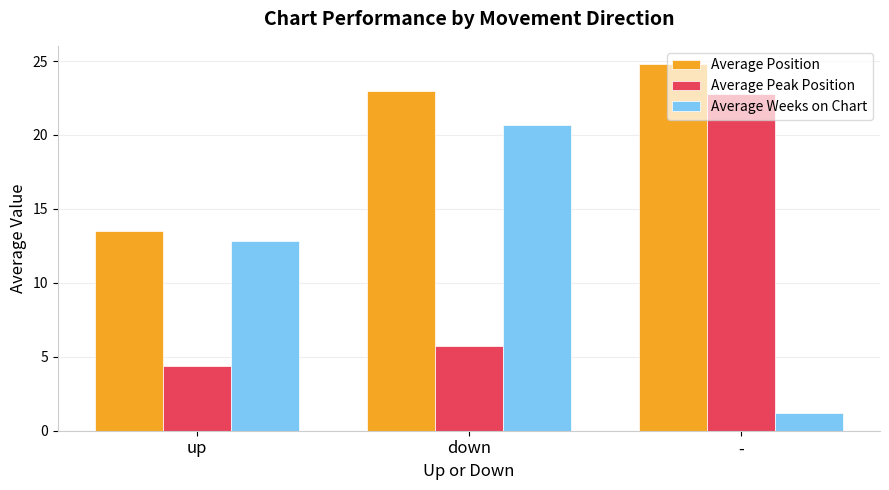

What is the approximate value of Average Position at -?

24.8